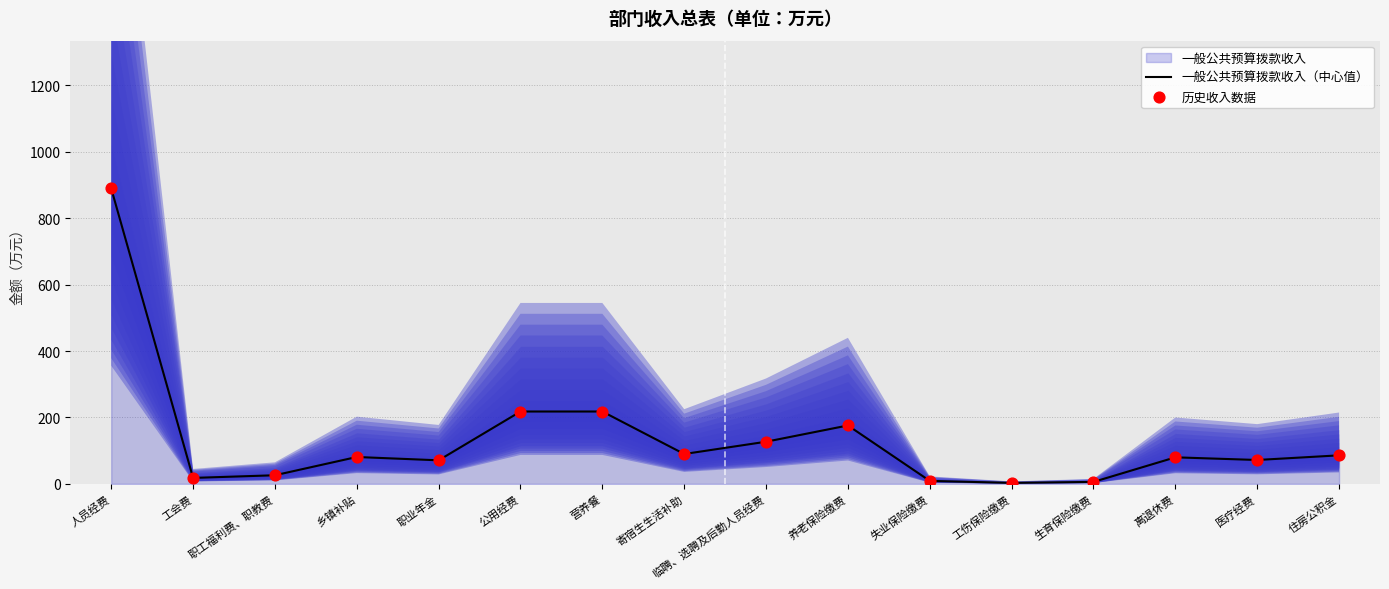

At how many categories does at least one series exceed 13?

13